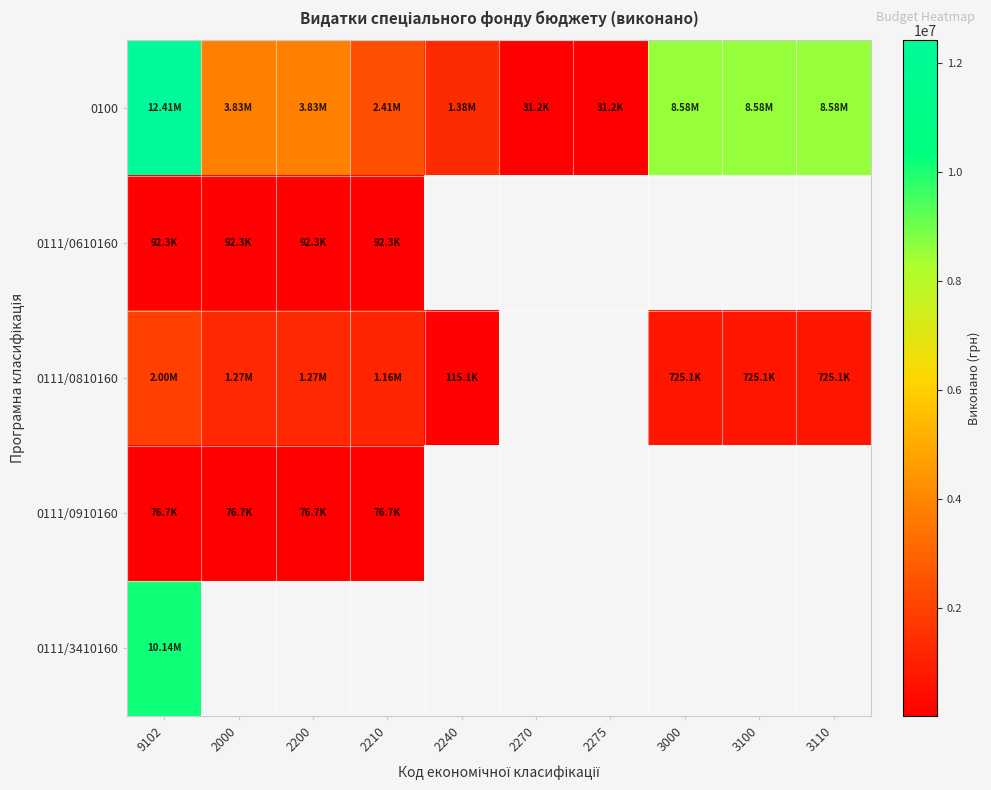

What is the difference between the 0100 values at 2200 and 9102?

8580938.2